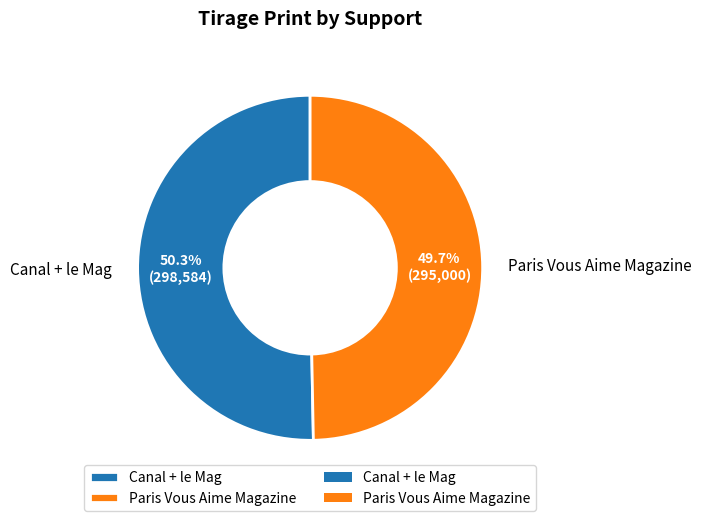

The Canal + le Mag slice represents 40% of the pie. True or false?

False